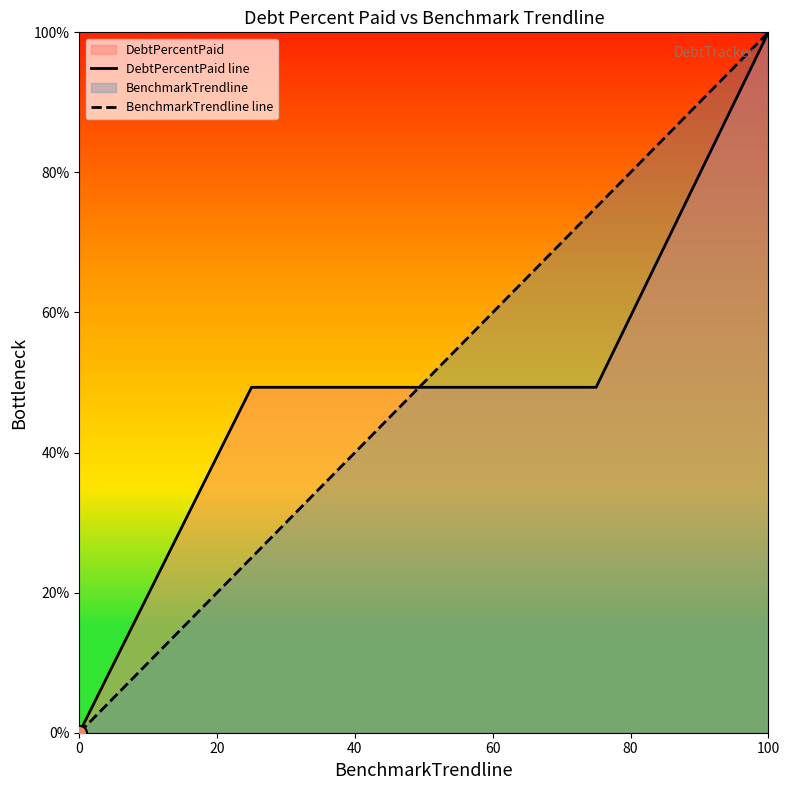

Which series has the widest spread of Y values?

DebtPercentPaid line